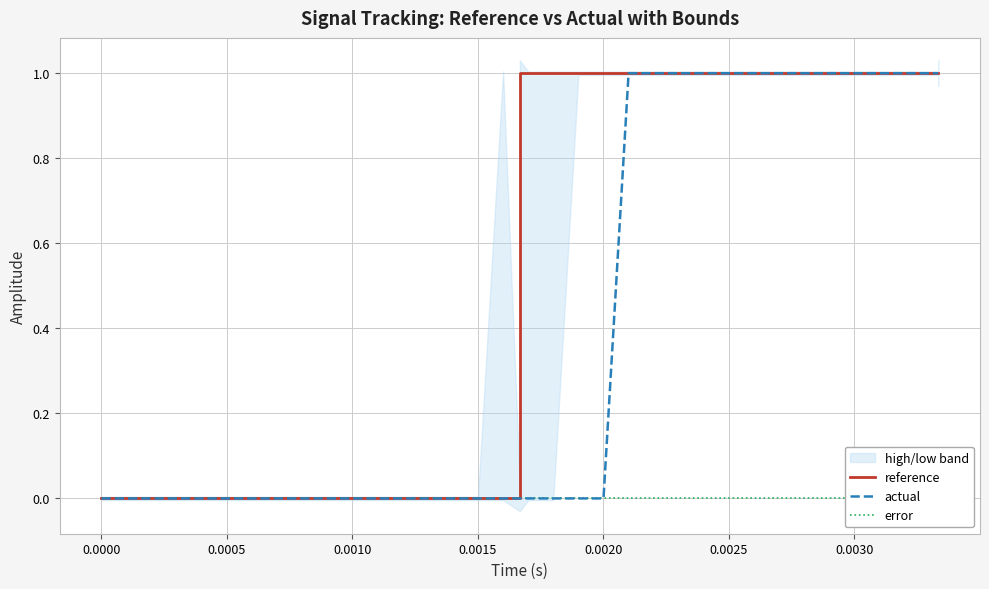

Does the chart have visible grid lines?

Yes